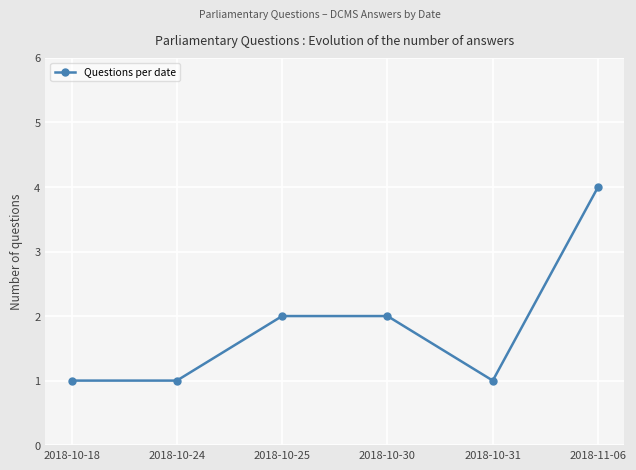

What is the maximum value shown in the chart?

4